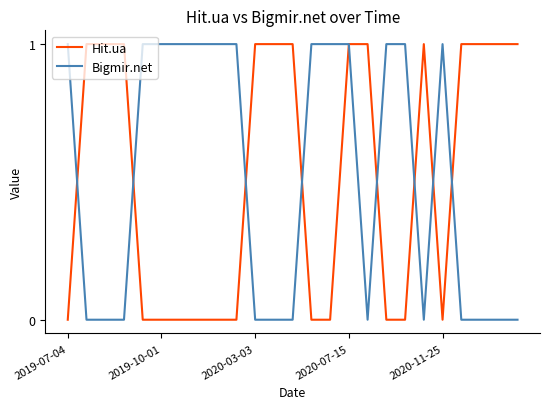

Reading right to left, what are all the values shown in this chart?

Hit.ua: 1	1	1	1	0	1	0	0	1	1	0	0	1	1	1	0	0	0	0	0	0	1	1	1	0
Bigmir.net: 0	0	0	0	1	0	1	1	0	1	1	1	0	0	0	1	1	1	1	1	1	0	0	0	1